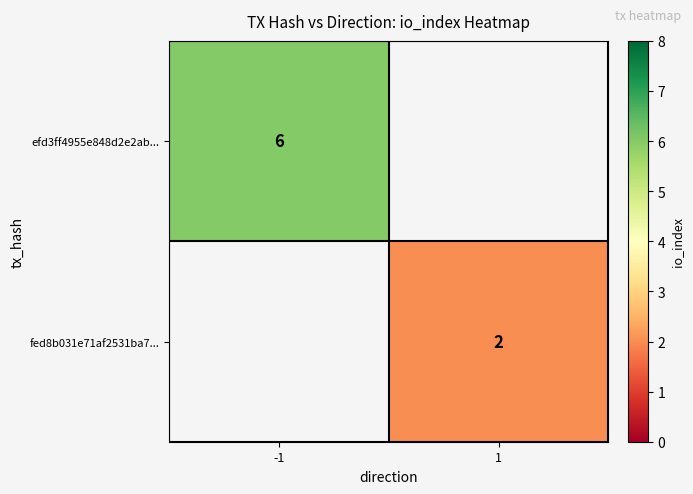

The efd3ff4955e848d2e2ab... series shows 6 at -1. True or false?

True